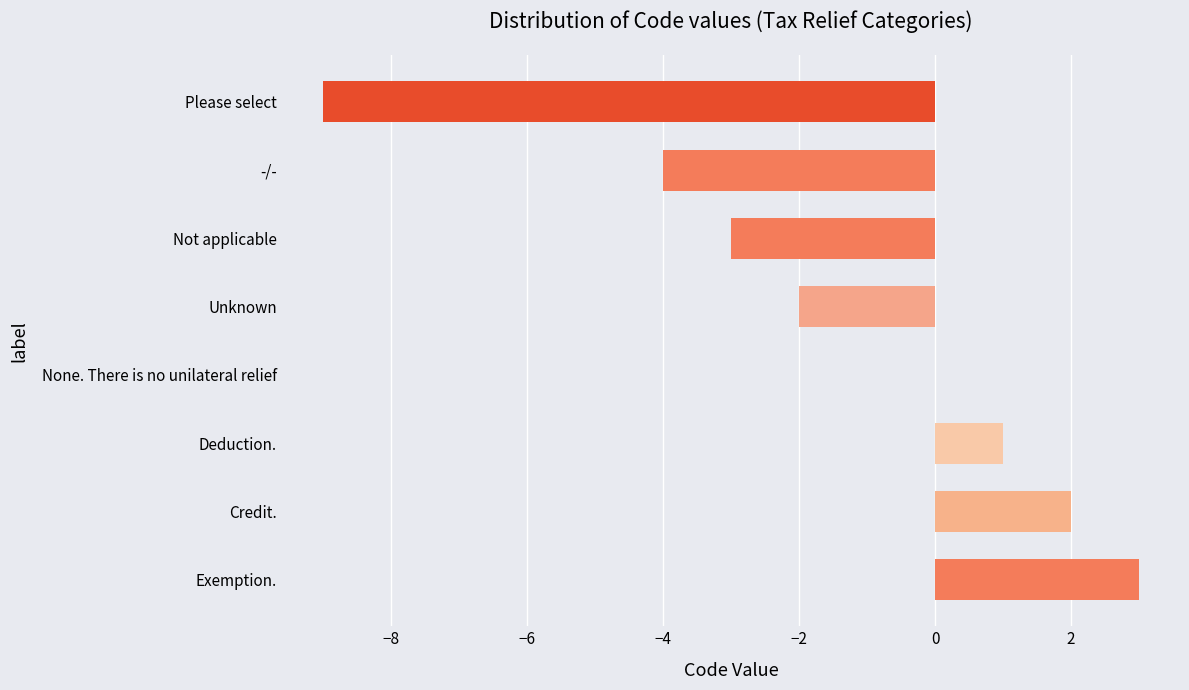

The chart shows a value of 2 at Exemption.. True or false?

False